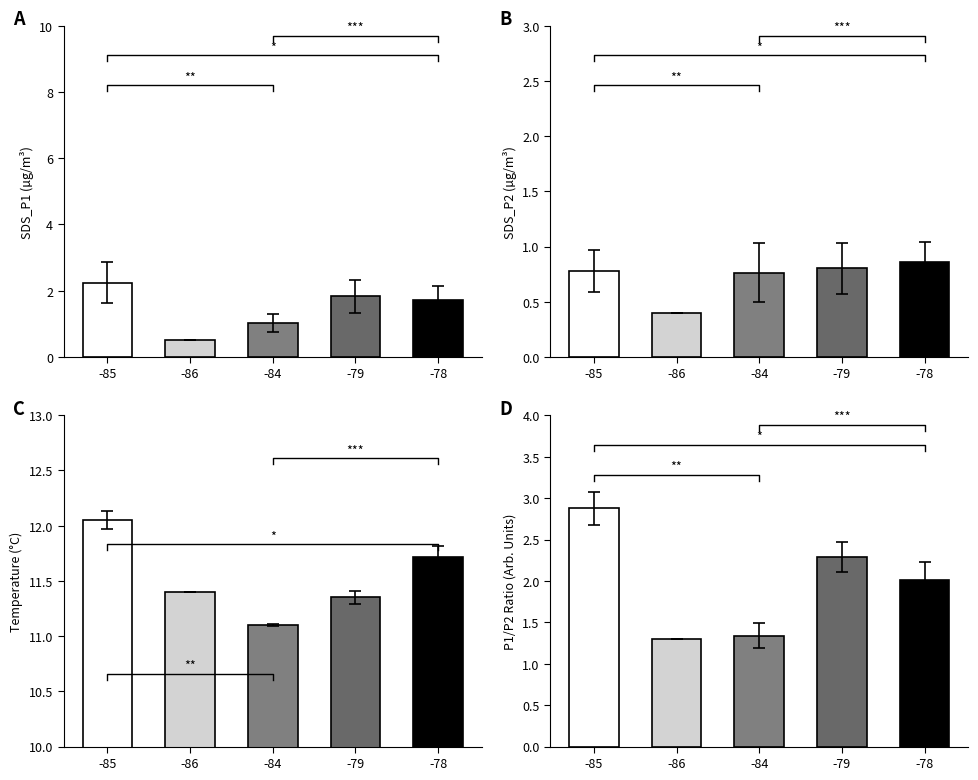

At which label does the data first exceed 2?

-85